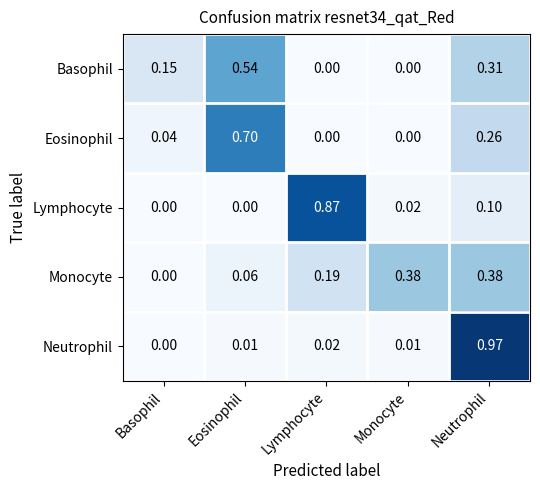

Rank the series by their maximum value, from highest to lowest.

Neutrophil, Lymphocyte, Eosinophil, Basophil, Monocyte